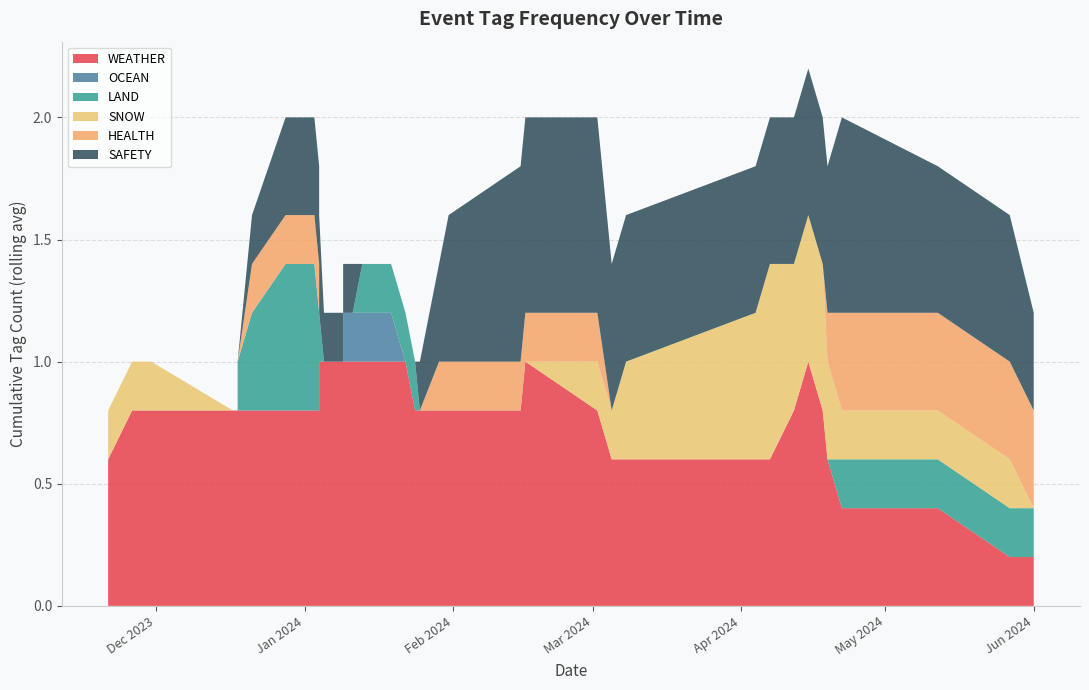

What are all the series names shown in the legend?

WEATHER, OCEAN, LAND, SNOW, HEALTH, SAFETY